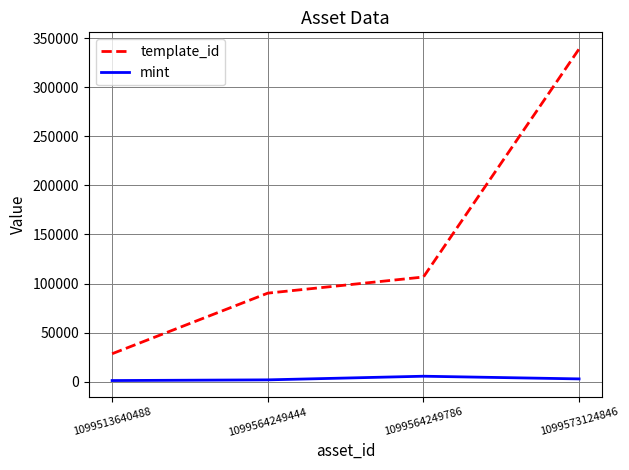

True or false: mint and template_id intersect in this chart.

False